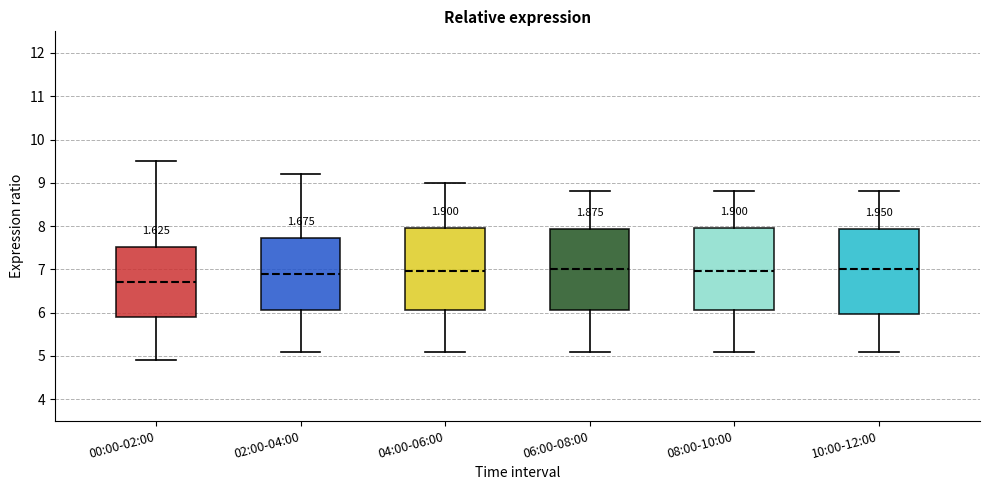

Reading left to right, transcribe this box plot: for each box, give where its median line is, the range the box spans, and where its two whiskers end, as read against the y-axis. The values are not printed on the chart, so give them approximately, as read against the axis.

00:00-02:00: median 6.7, box 5.9 to 7.5, whiskers 4.9 to 9.5
02:00-04:00: median 6.9, box 6.1 to 7.7, whiskers 5.1 to 9.2
04:00-06:00: median 7.0, box 6.1 to 8.0, whiskers 5.1 to 9.0
06:00-08:00: median 7.0, box 6.1 to 7.9, whiskers 5.1 to 8.8
08:00-10:00: median 7.0, box 6.1 to 8.0, whiskers 5.1 to 8.8
10:00-12:00: median 7.0, box 6.0 to 7.9, whiskers 5.1 to 8.8